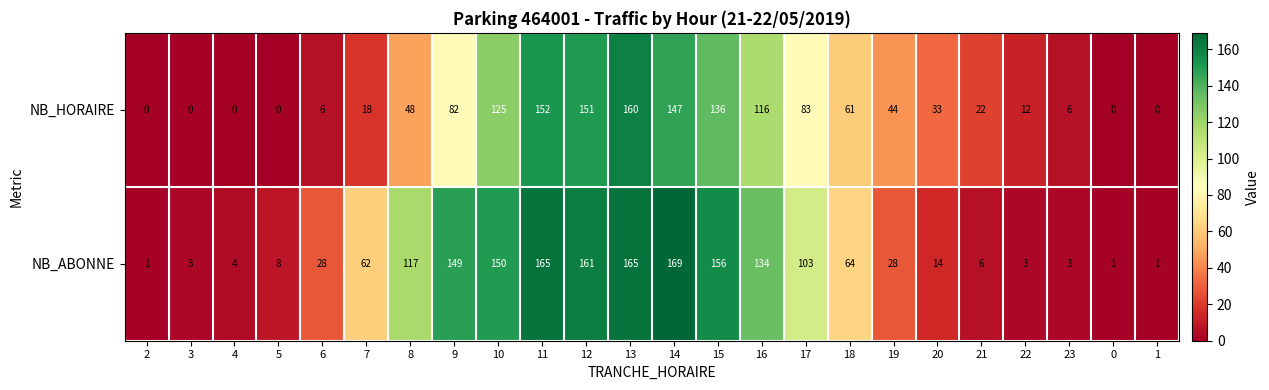

Between 9 and 16, which series saw the biggest shift?

NB_HORAIRE